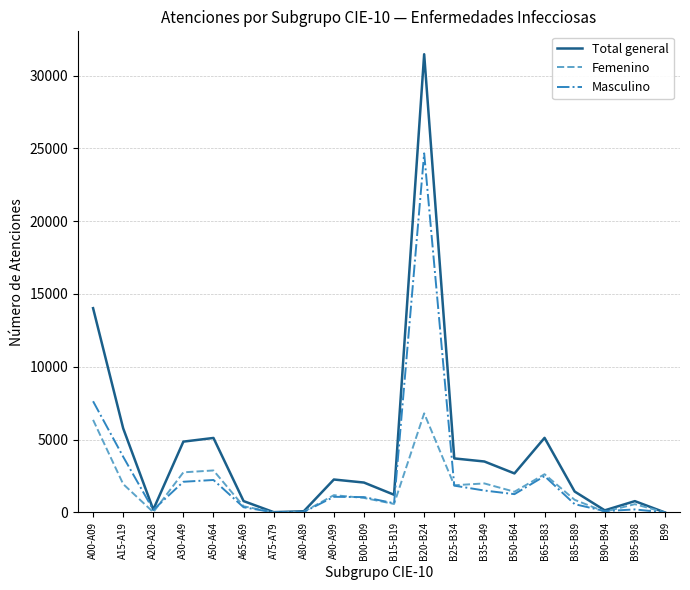

Which series has the largest range (max minus min)?

Total general